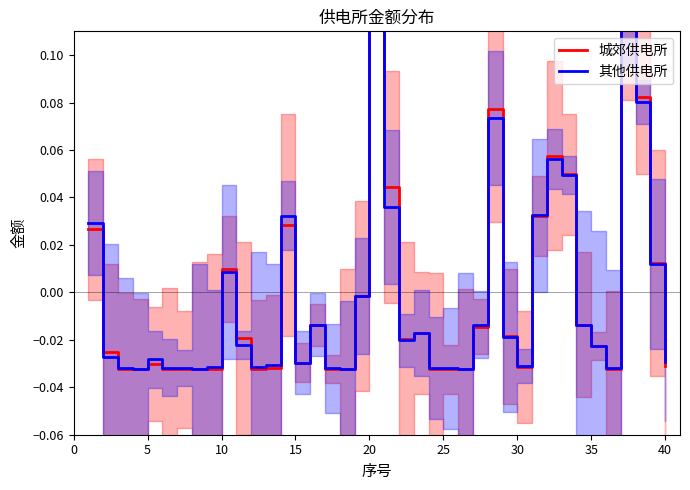

True or false: 其他供电所 has a value of -0.1 at 35.

False